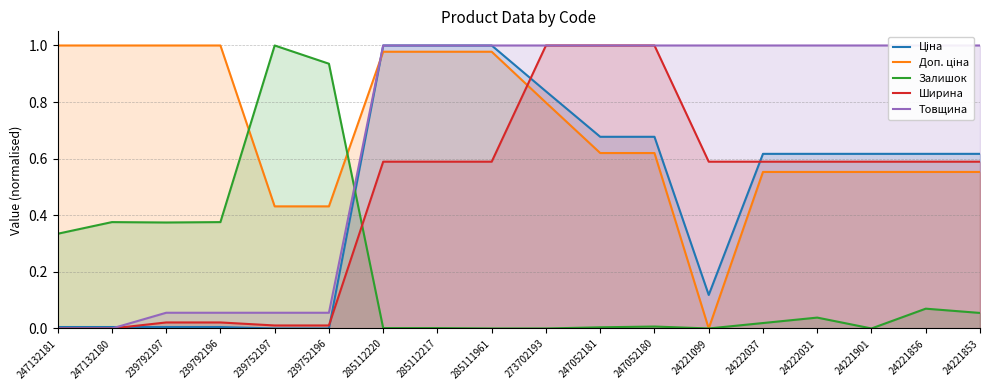

What is the sum of the Ширина values at 285111961 and 239752197?

0.6